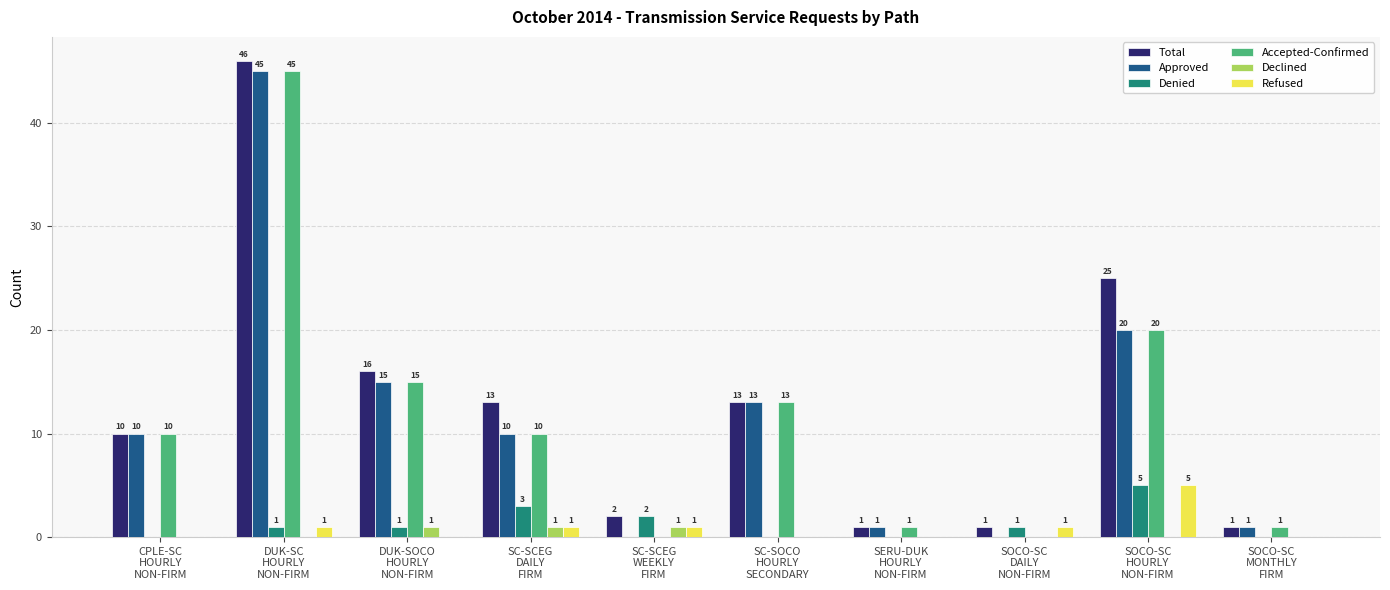

Which series has the largest total across all categories?

Total